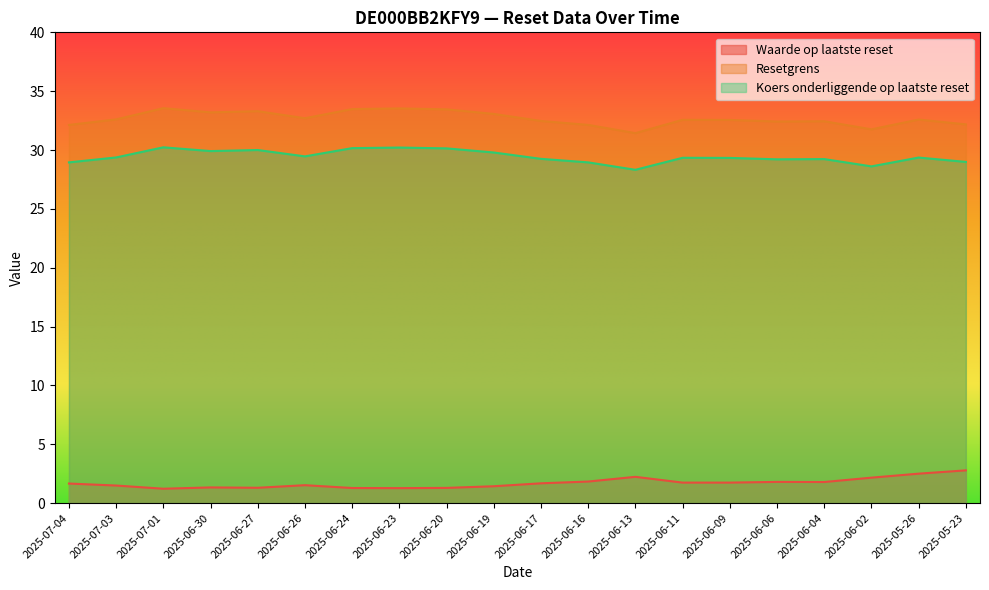

What position from the right is 2025-06-23?

13